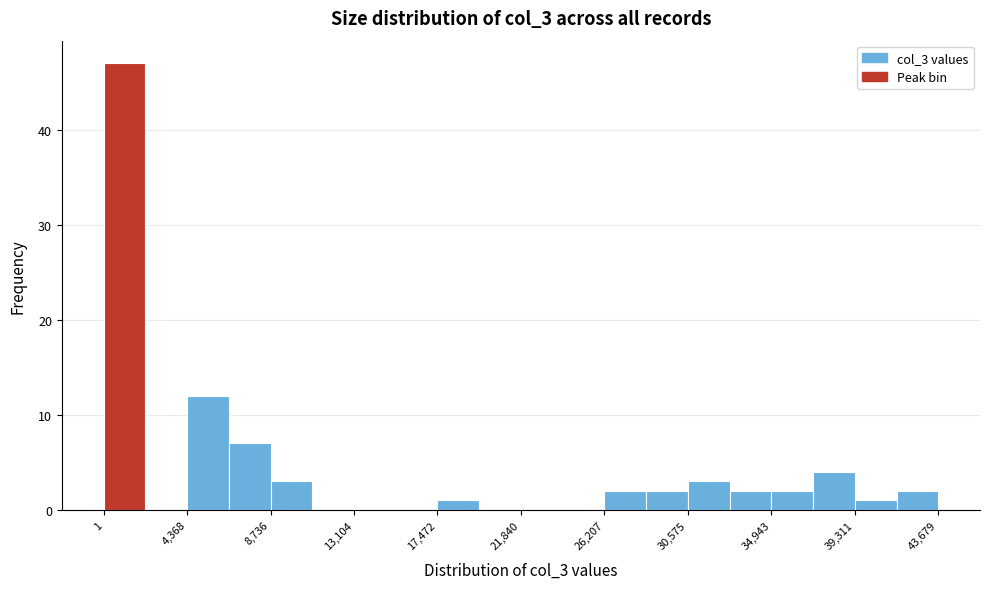

Over which range of the x-axis is the bar tallest?

0 to 2000